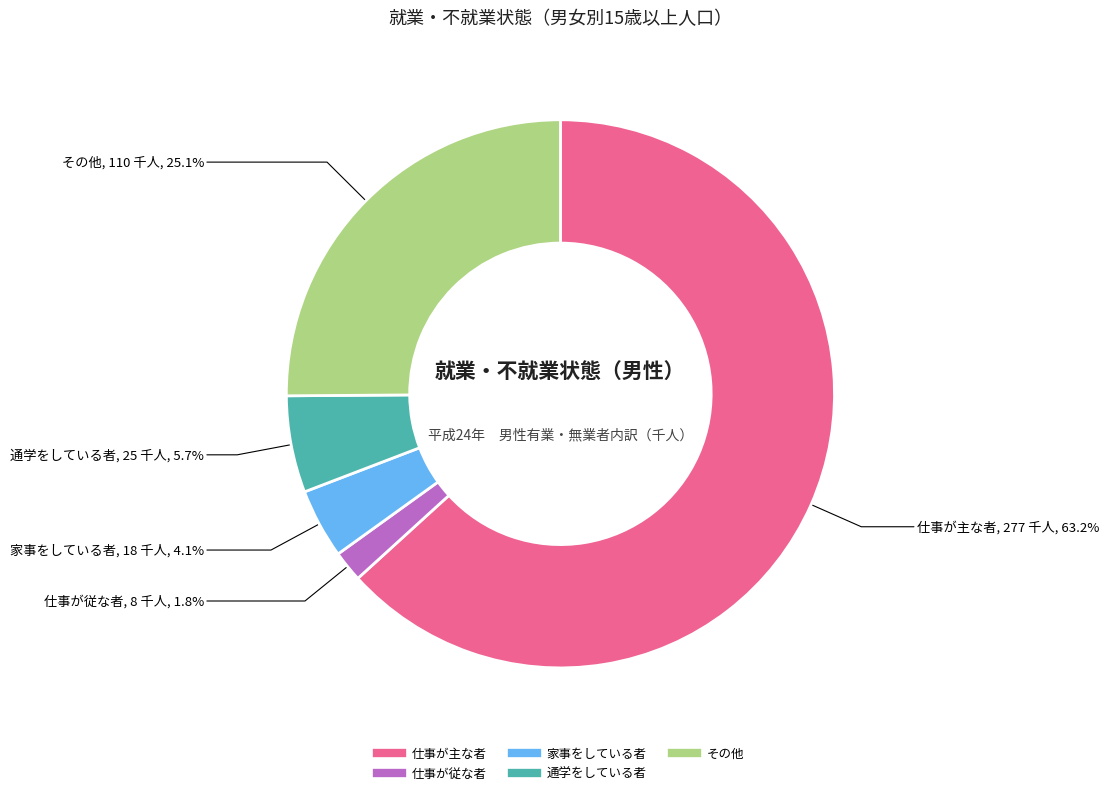

To the nearest percent, what is the average slice percentage?

20%